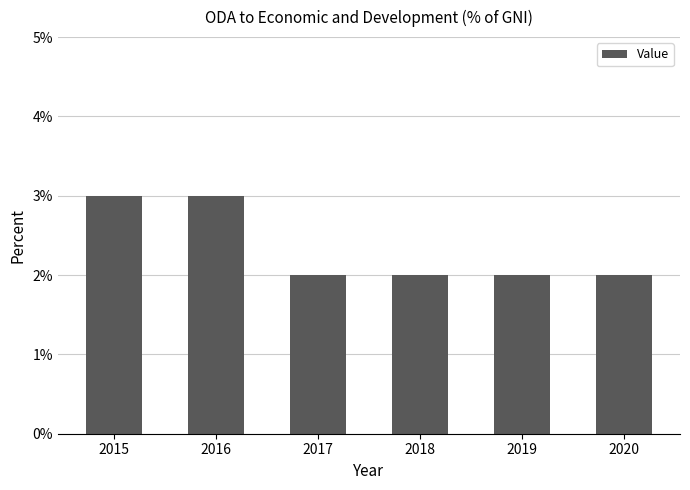

Is it true that the value at 2018 is 0.0?

False